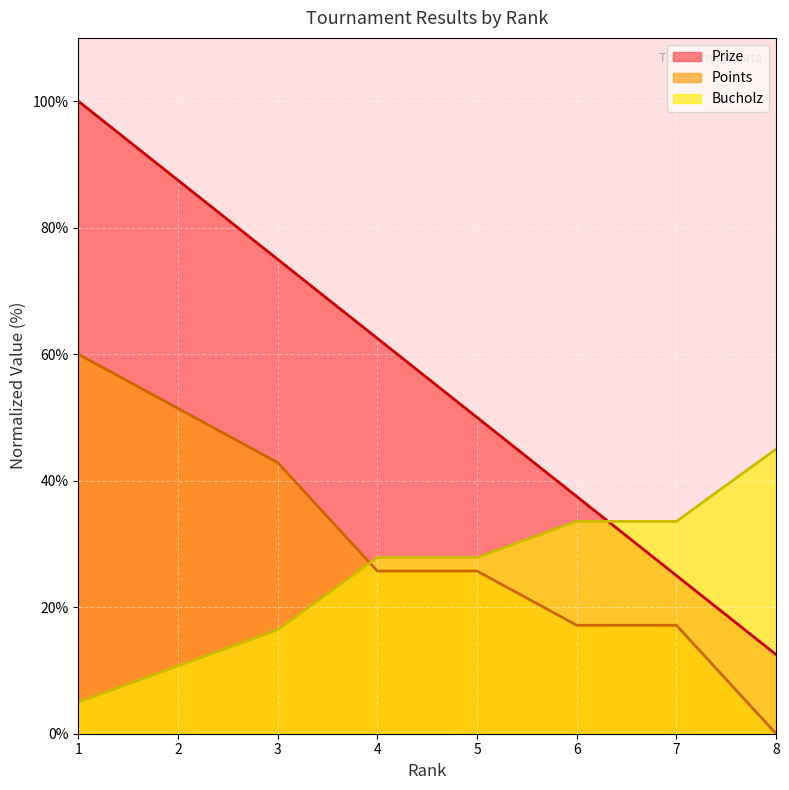

Between which two adjacent categories do Points and Bucholz first intersect?

3 and 4